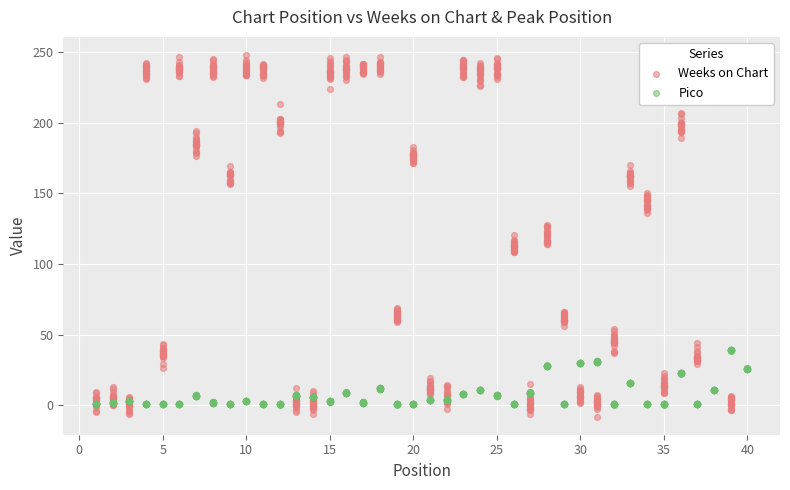

Which series reaches the maximum Y coordinate?

Weeks on Chart